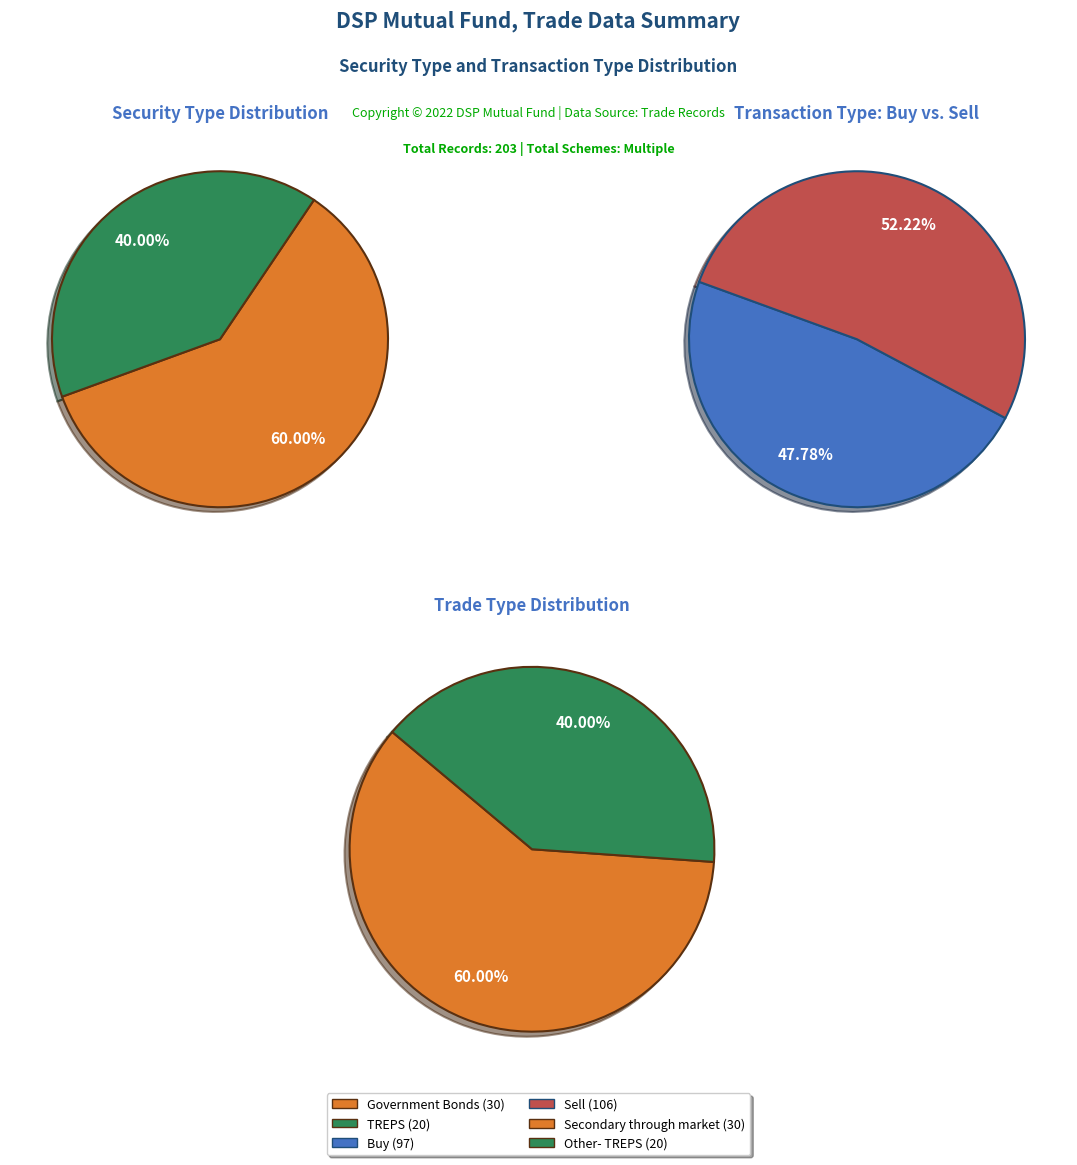

Between TREPS and Government Bonds, which is larger?

Government Bonds